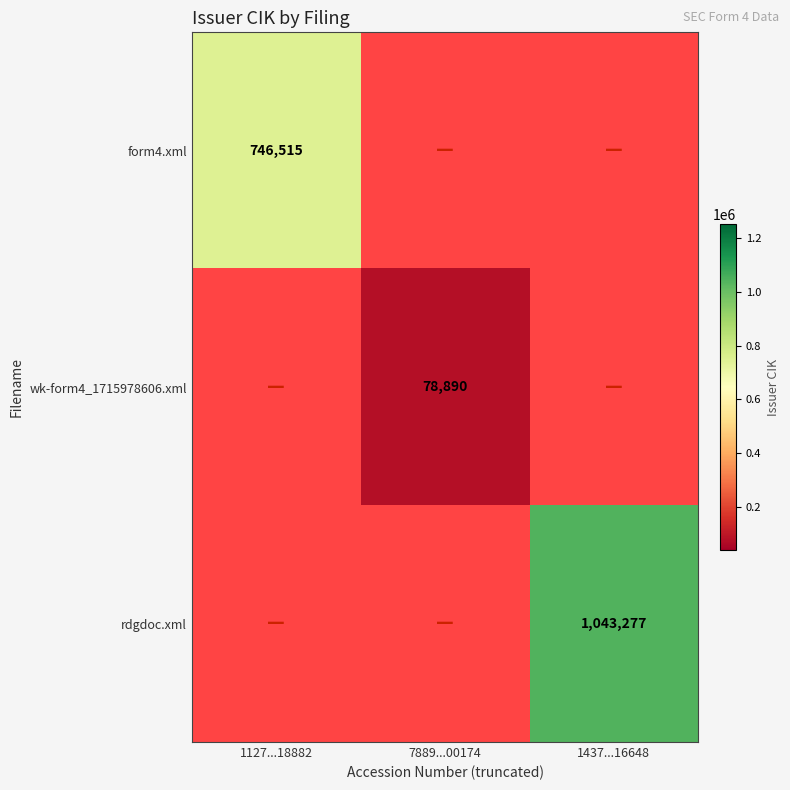

At how many categories does at least one series exceed 641987?

2